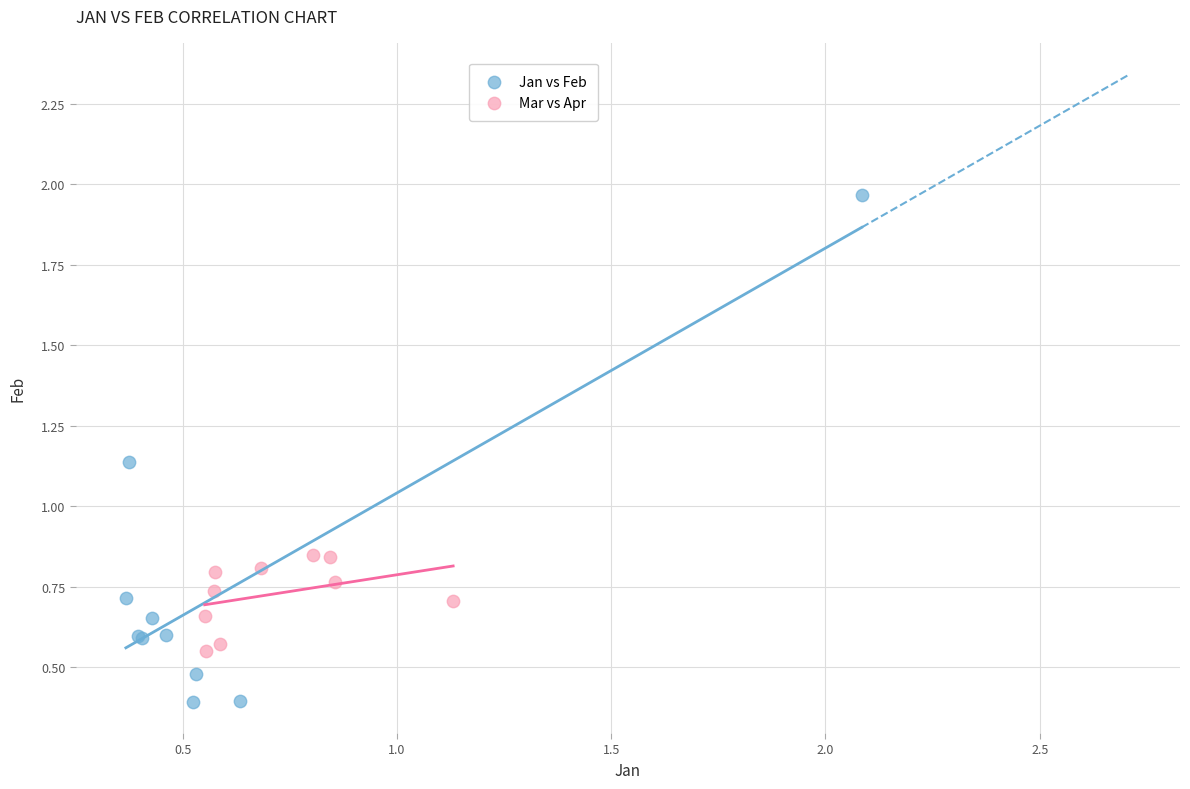

Which series reaches the minimum Y coordinate?

Jan vs Feb